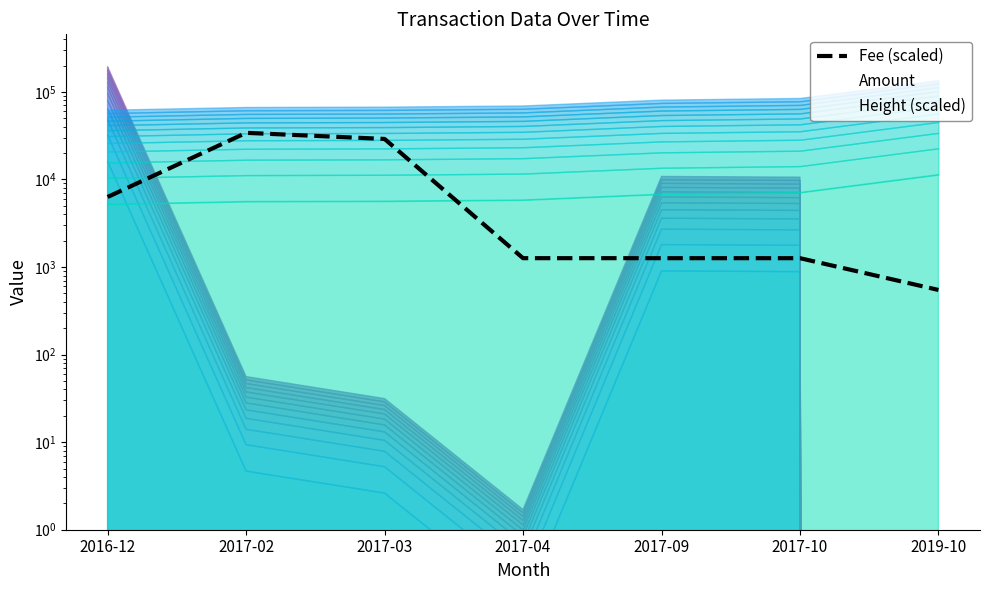

At which label is the value closest to 17309?

2016-12